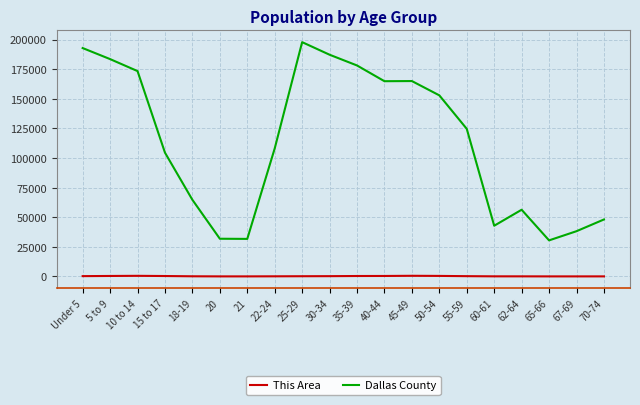

What is the maximum value for This Area?

538